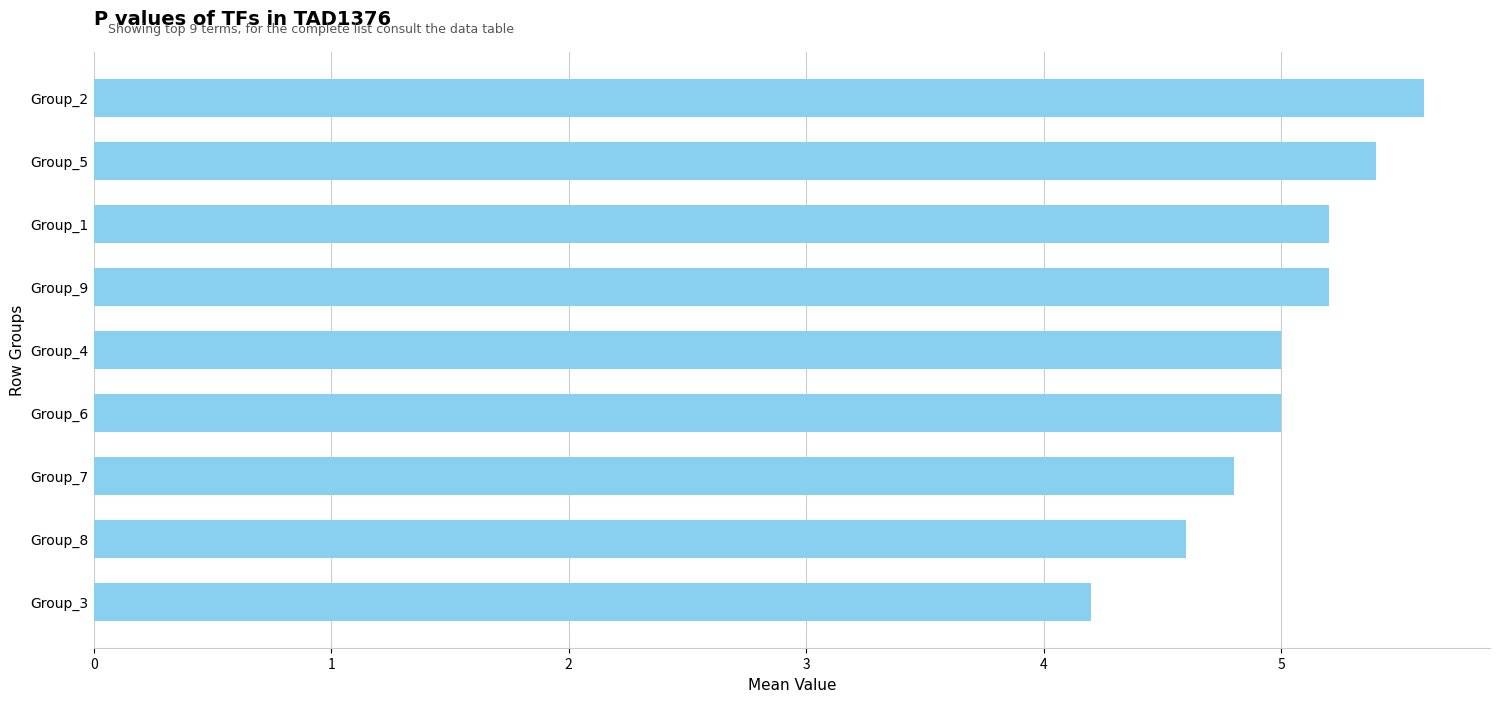

Approximately how many times larger is the value at Group_5 compared to Group_9?

1.0